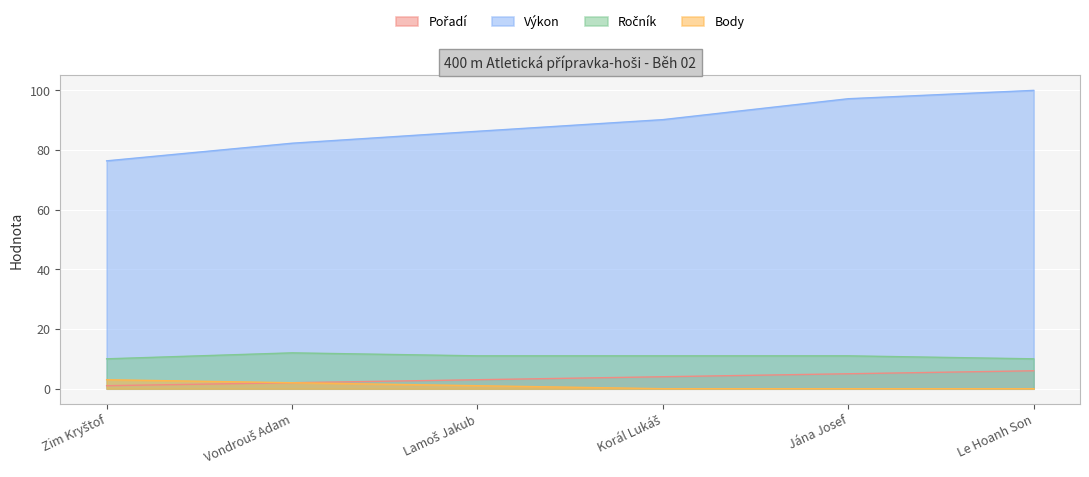

True or false: Ročník and Výkon cross at least once.

False